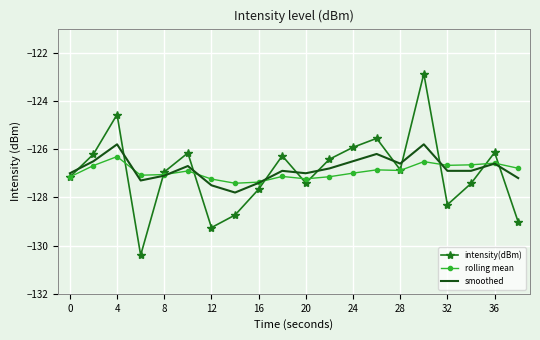

At how many categories does at least one series exceed -125?

2